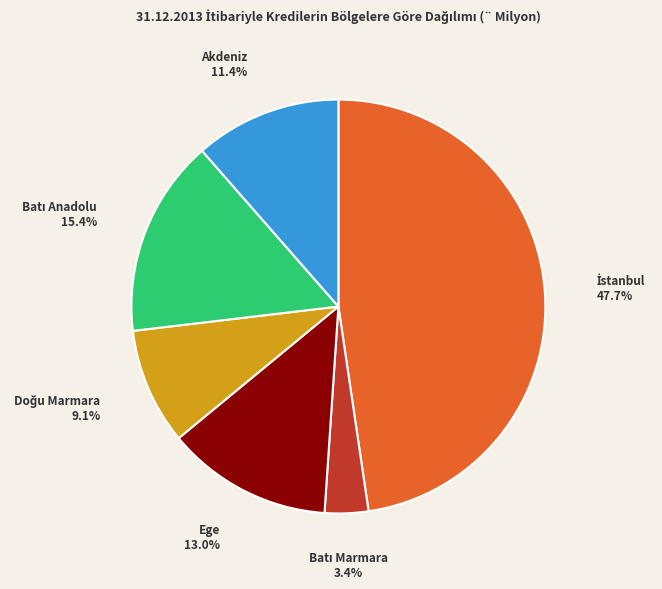

Is there any slice that represents more than half of the pie?

No